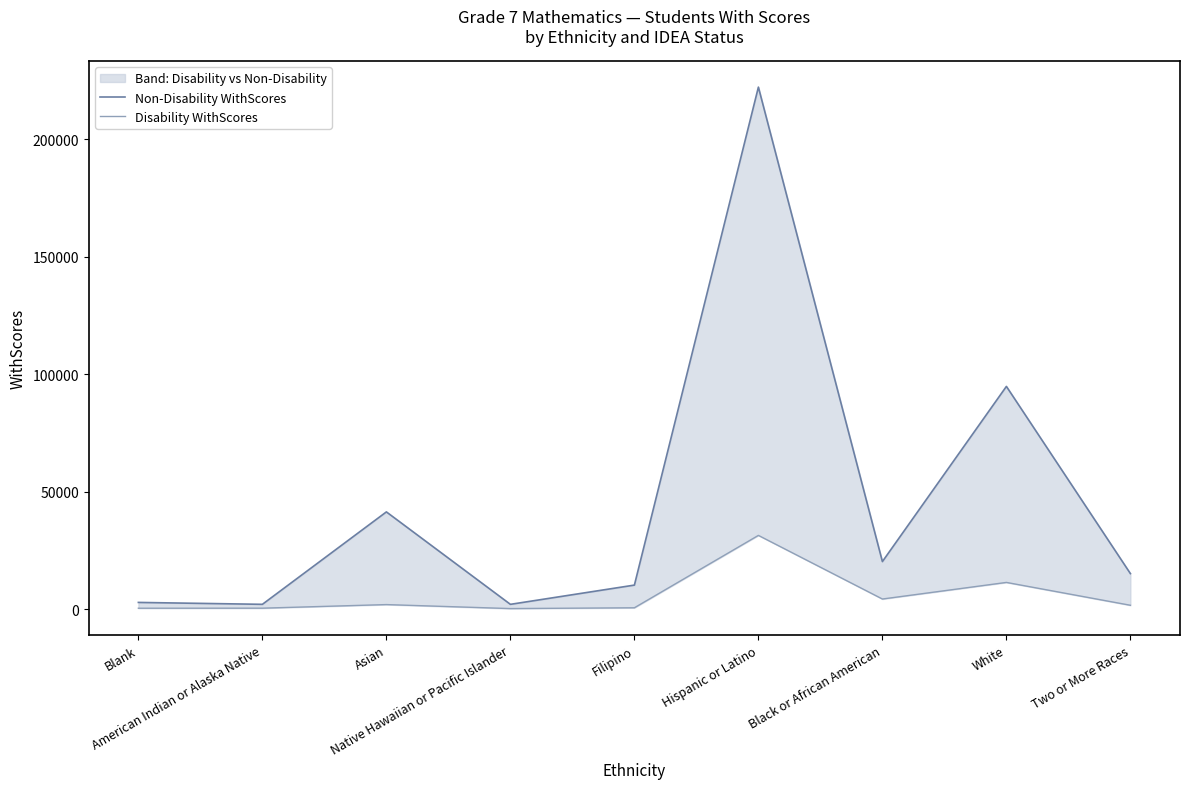

Between Hispanic or Latino and Two or More Races, which series saw the biggest shift?

Non-Disability WithScores